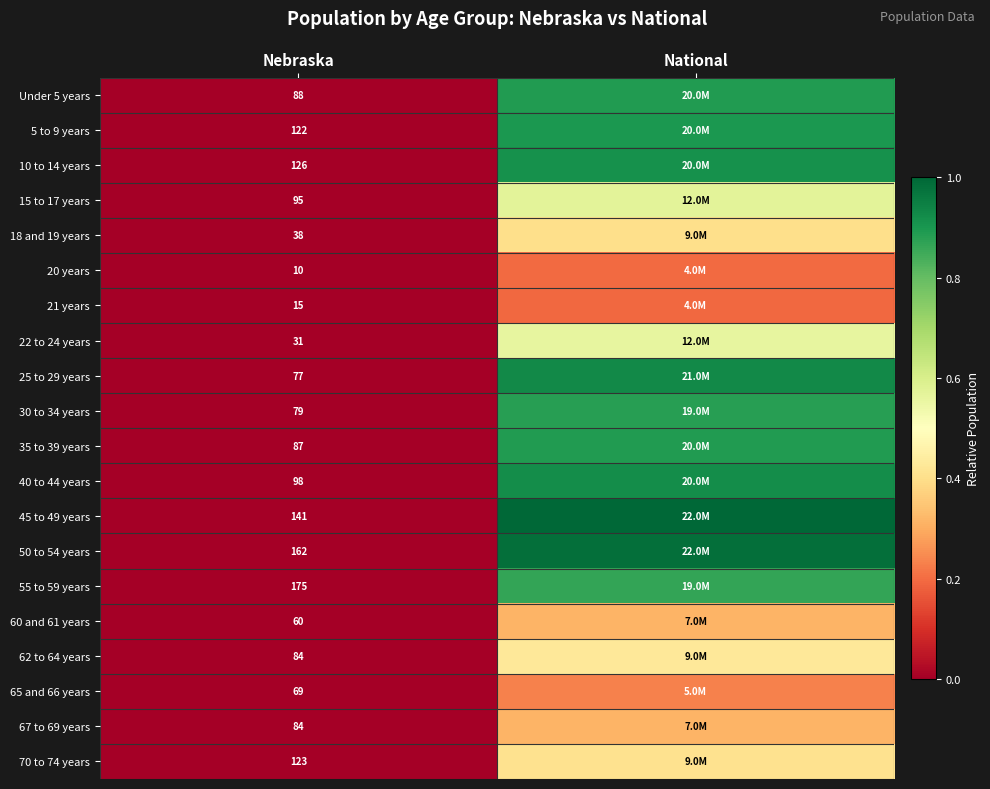

What is the difference between the 25 to 29 years values at National and Nebraska?

0.9